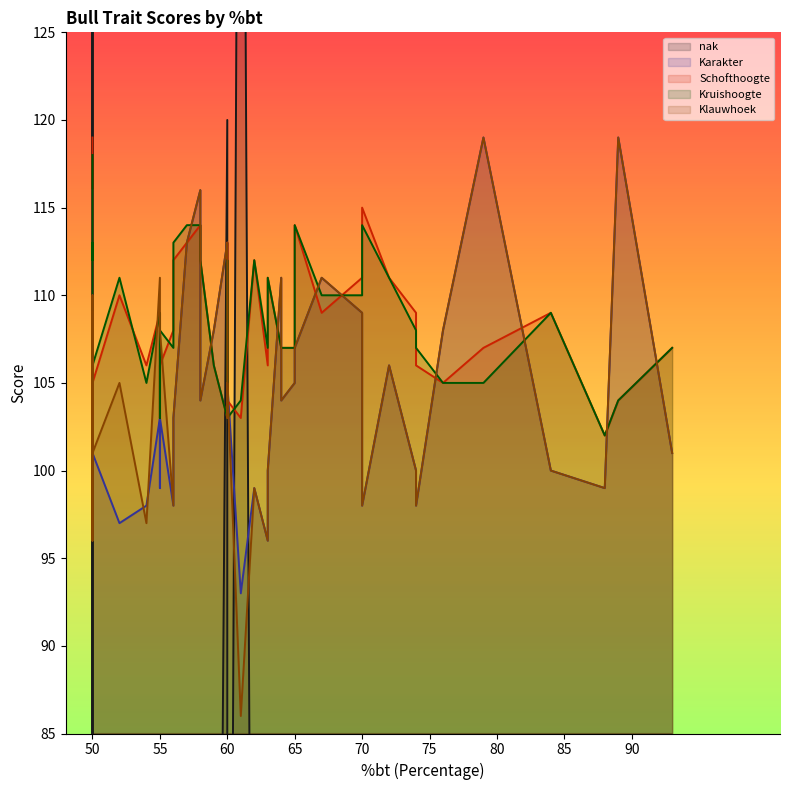

What is the difference between the Kruishoogte values at 61 and 76?

1